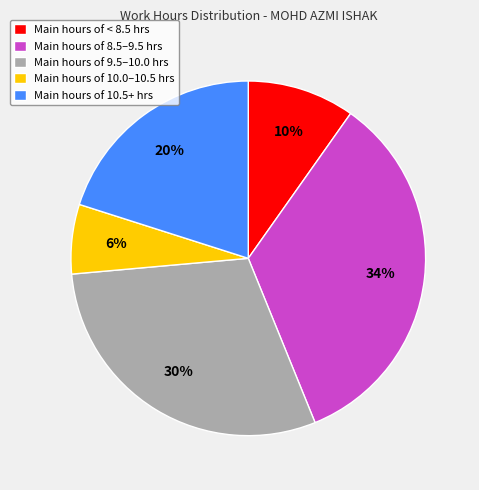

Combined, do Main hours of 8.5–9.5 hrs and Main hours of 10.0–10.5 hrs account for over 50%?

No